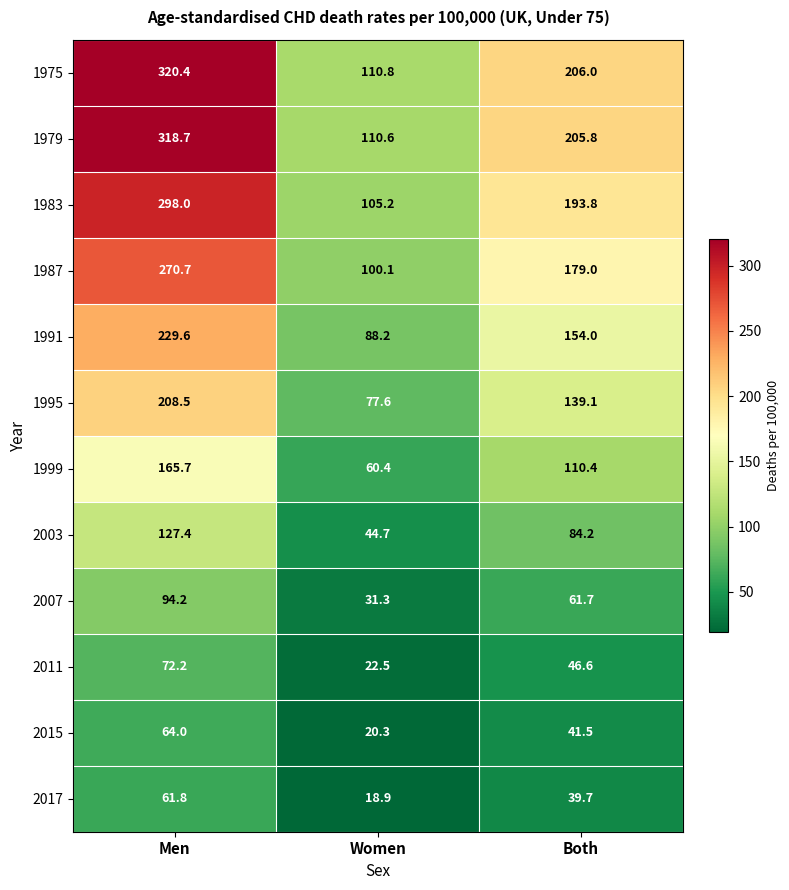

How many categories are shown in the chart?

3